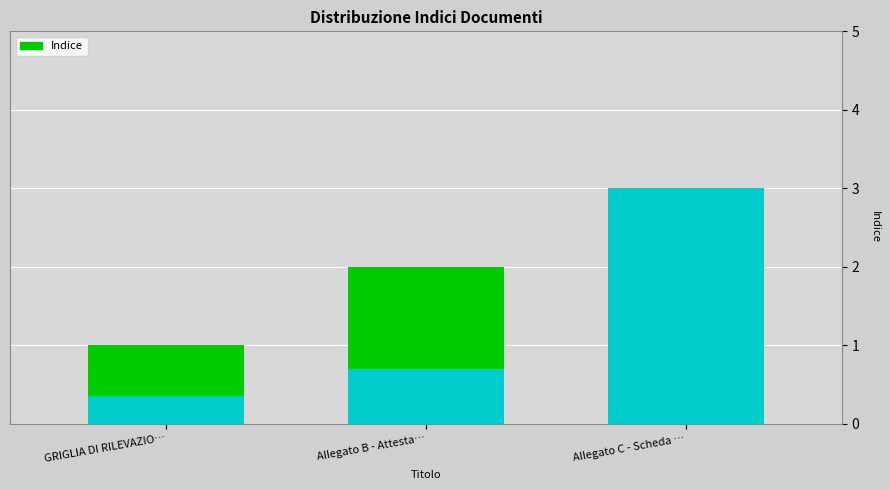

How many values are between 1 and 3?

3